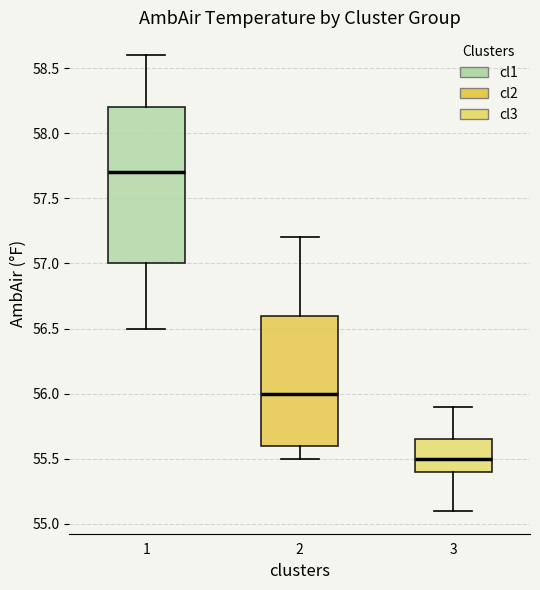

Reading left to right, transcribe this box plot: for each box, give where its median line is, the range the box spans, and where its two whiskers end, as read against the y-axis. The values are not printed on the chart, so give them approximately, as read against the axis.

1: median 57.70, box 57.00 to 58.20, whiskers 56.50 to 58.60
2: median 56.00, box 55.60 to 56.60, whiskers 55.50 to 57.20
3: median 55.50, box 55.40 to 55.65, whiskers 55.10 to 55.90